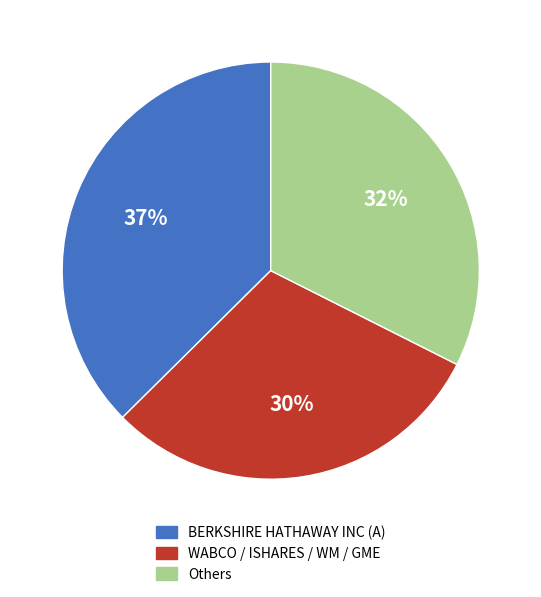

To the nearest percent, what portion does WABCO / ISHARES / WM / GME represent?

30%